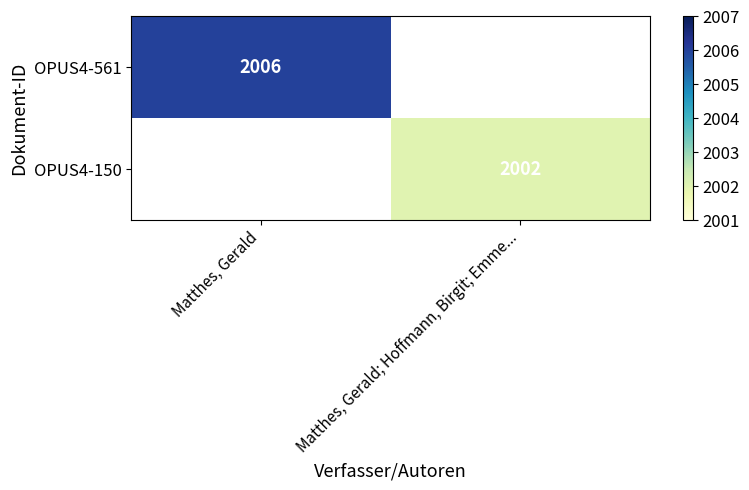

Count the number of data series in this chart.

2